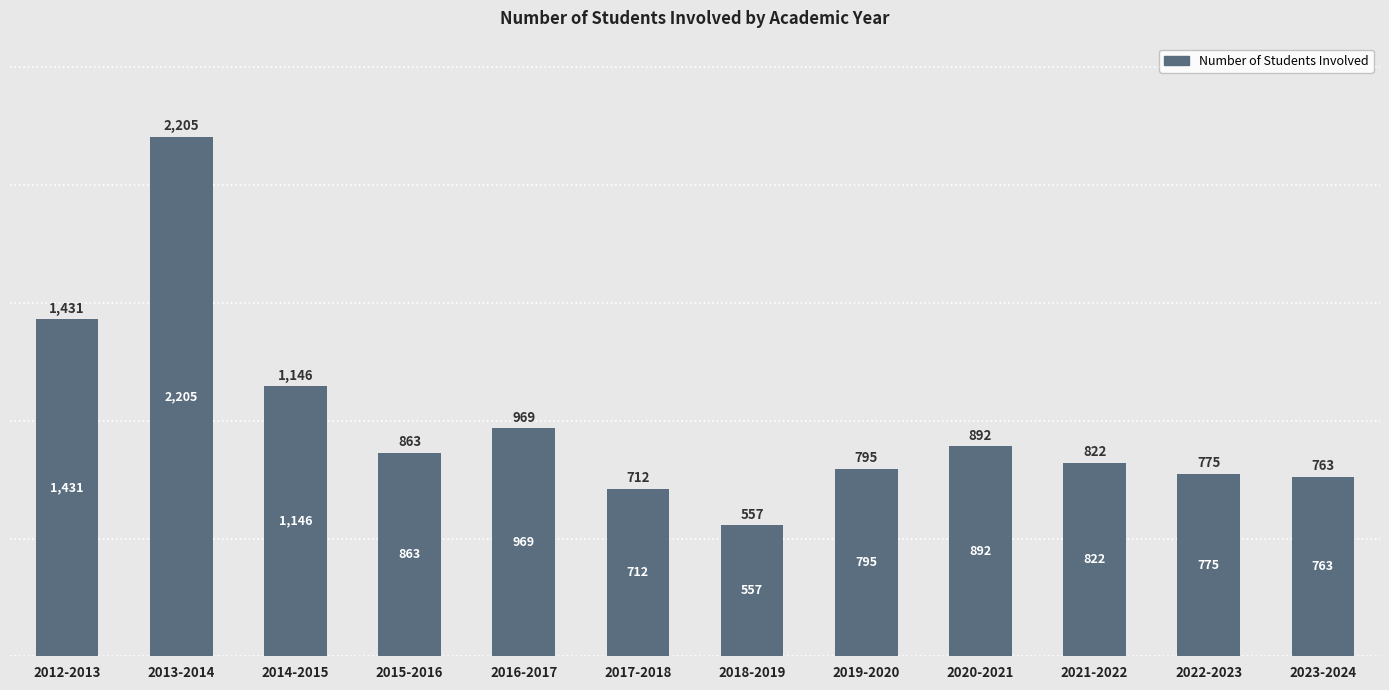

What is the ratio of the value at 2015-2016 to the value at 2023-2024?

1.1